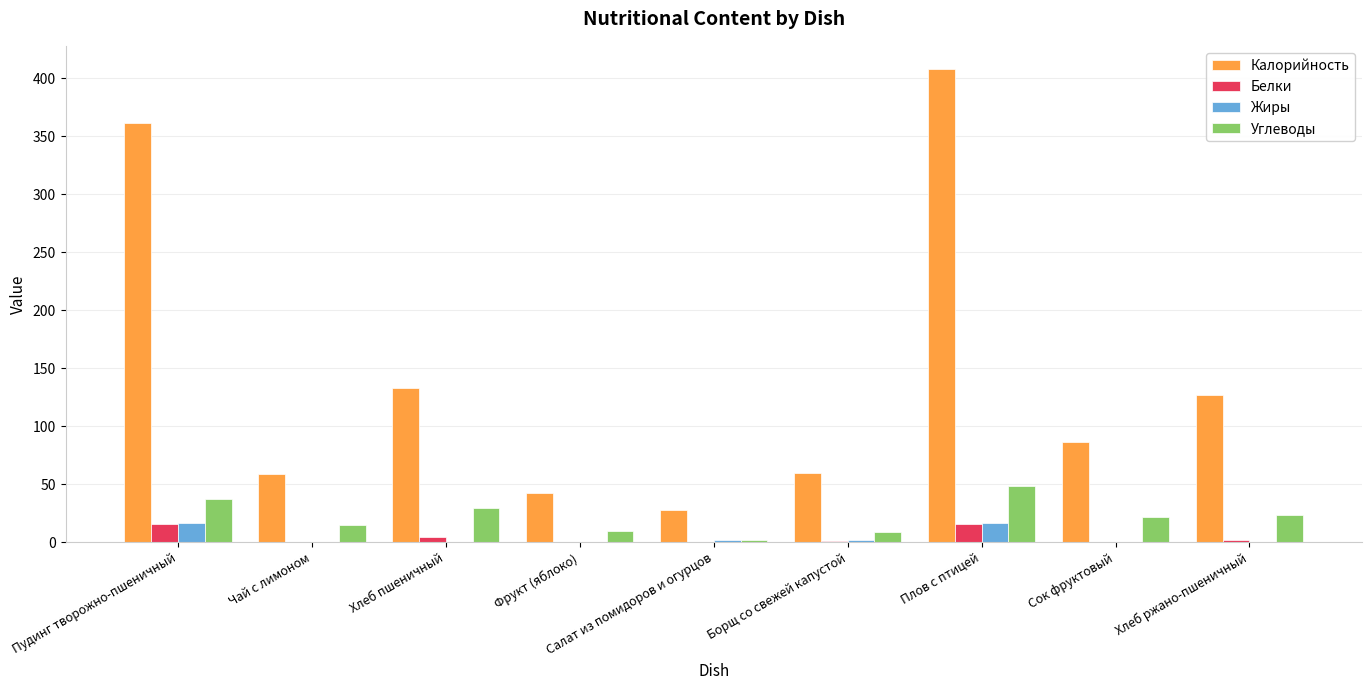

The value of Калорийность at Хлеб пшеничный is 217.6. True or false?

False